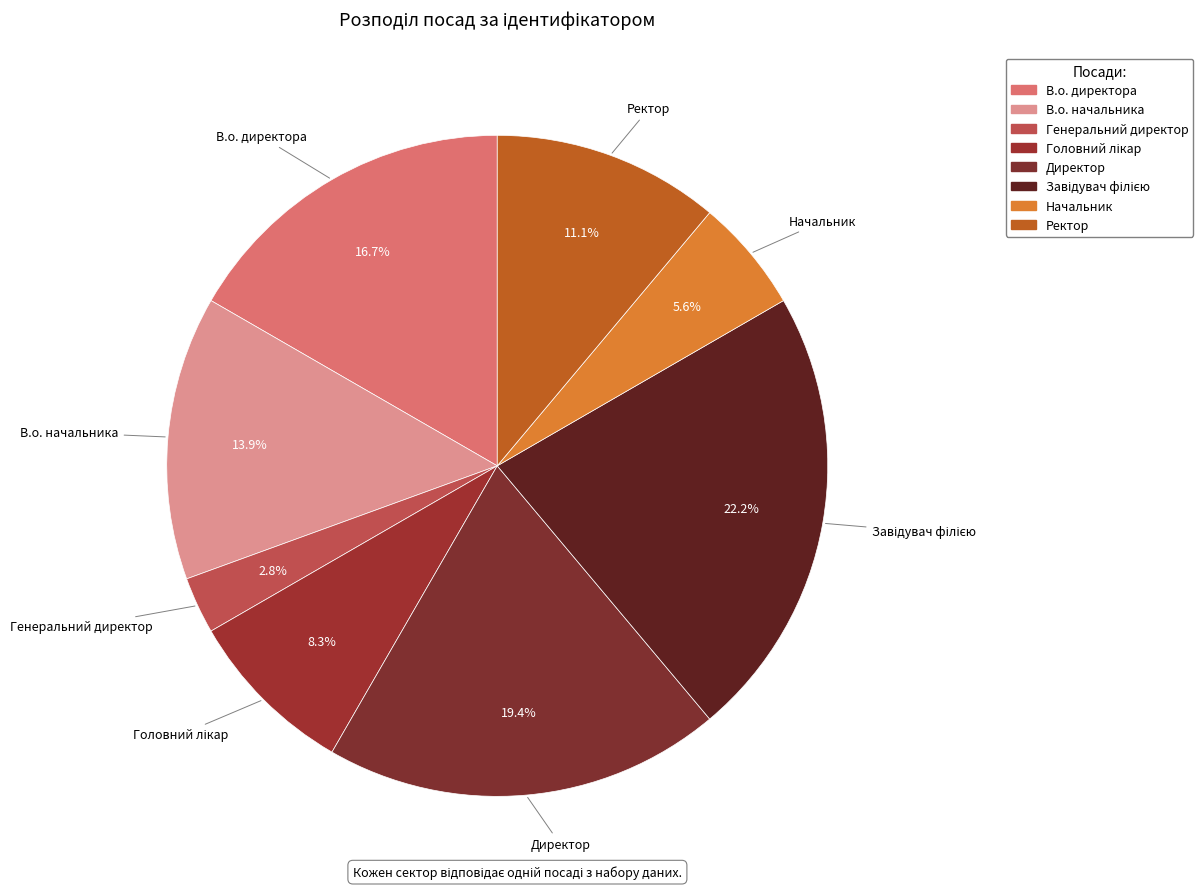

Combined, what portion of the pie is В.о. начальника and Завідувач філією?

36.1%